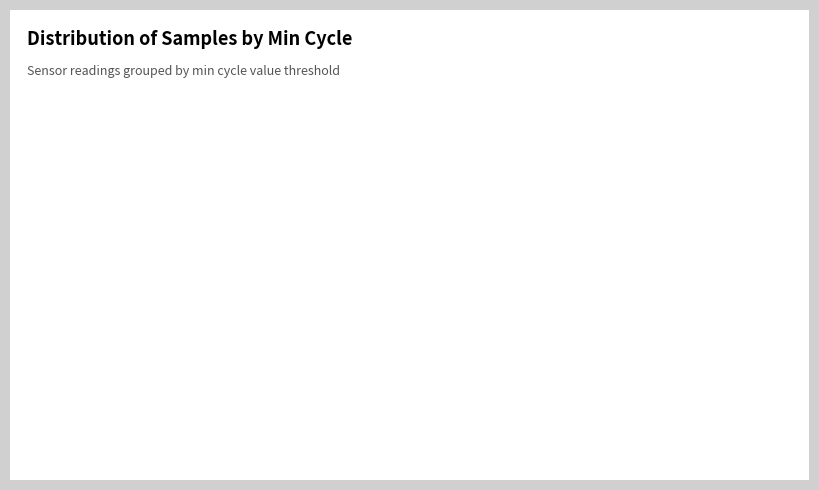

Does any single category account for the majority?

Yes